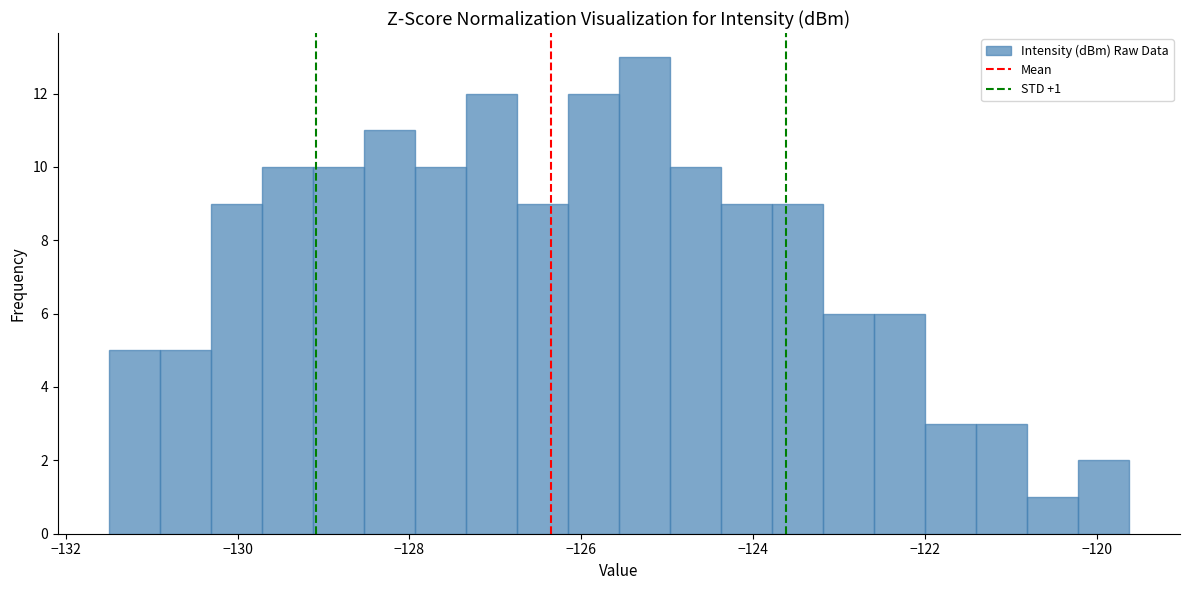

Read against the x-axis, roughly where is the centre of the tallest bar?

-125.2